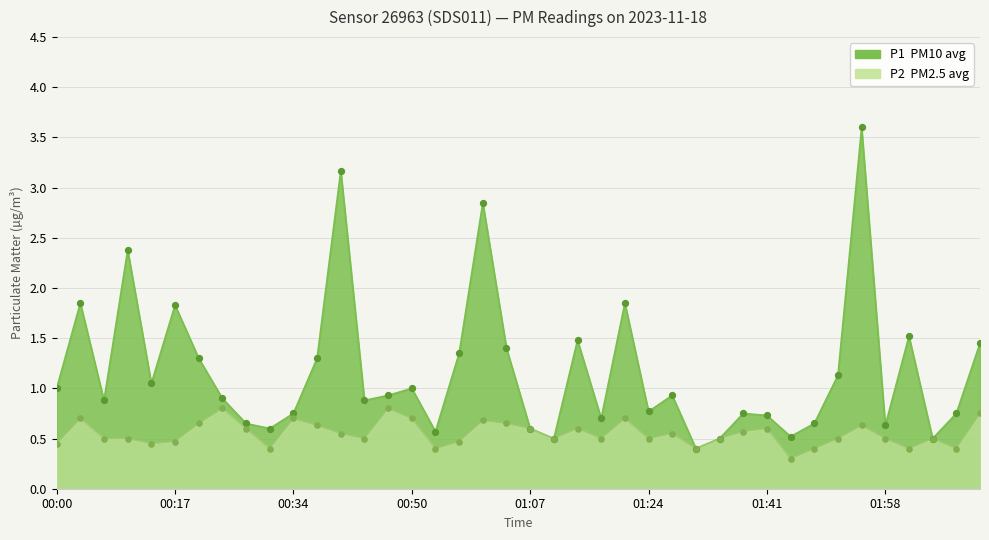

Which series contains the lowest Y value?

P2